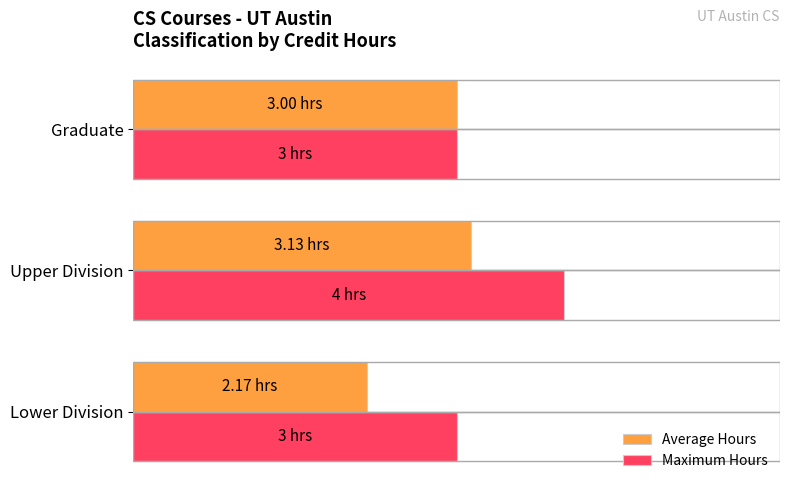

What are all the series names shown in the legend?

Average Hours, Maximum Hours